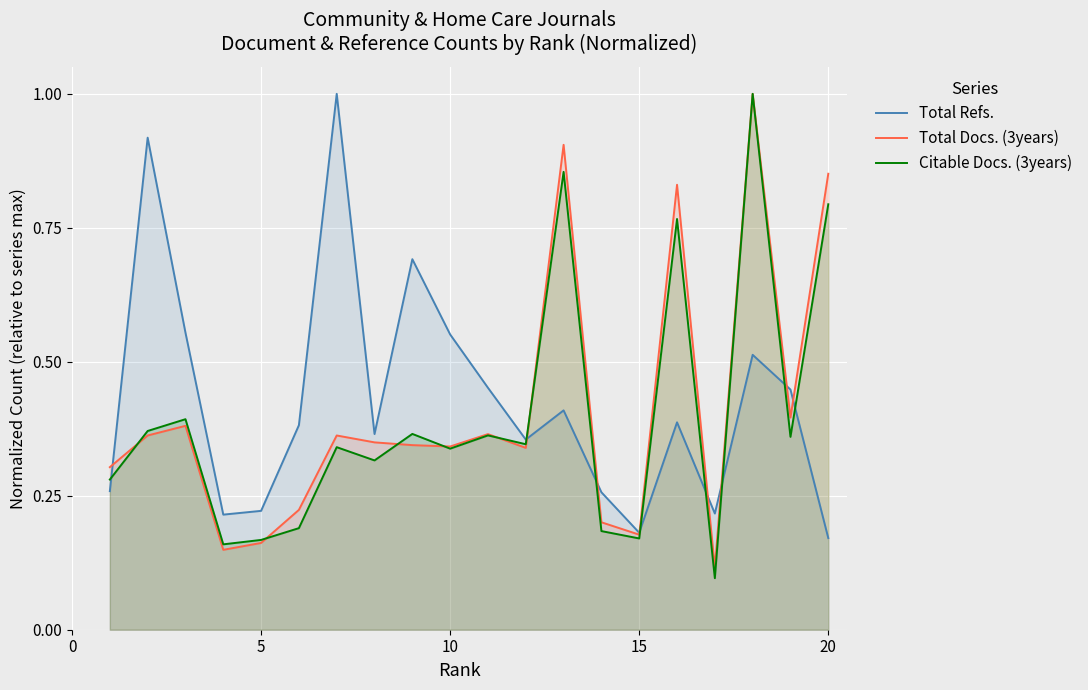

Rank the series by their maximum value, from lowest to highest.

Total Refs., Total Docs. (3years), Citable Docs. (3years)